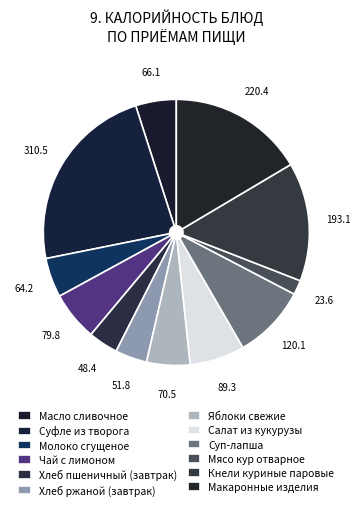

What is the largest slice in the pie chart?

Суфле из творога